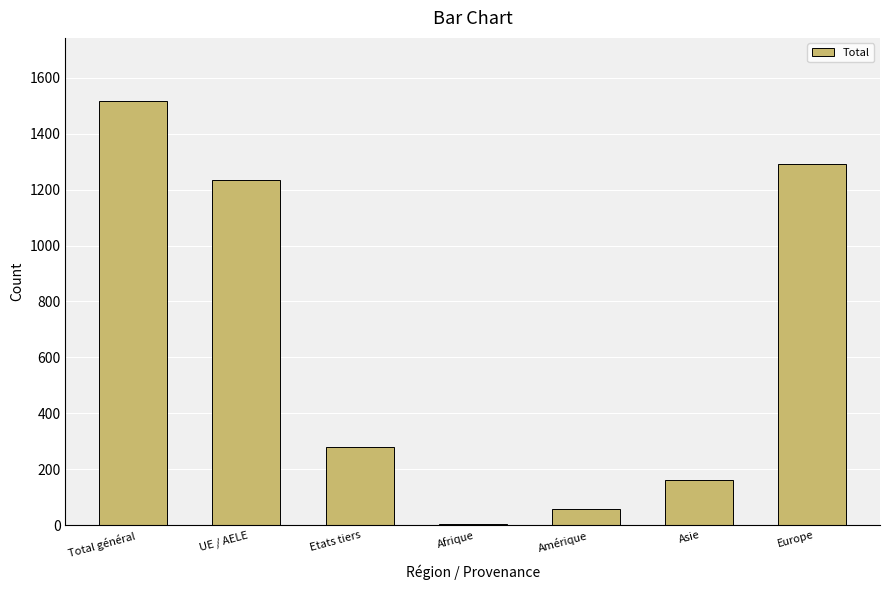

How many categories are shown in the chart?

7